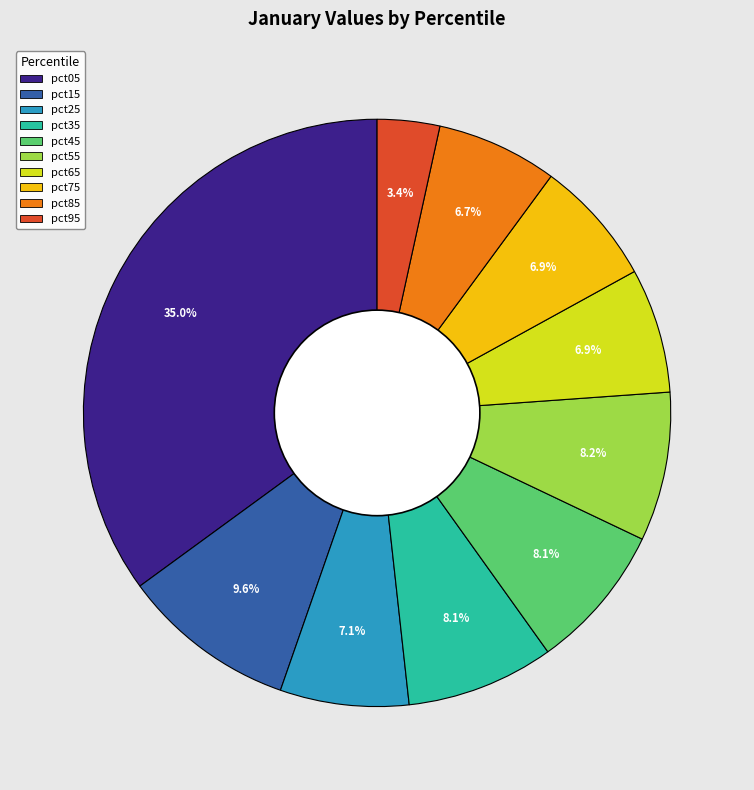

Which category has the smallest portion of the pie?

pct95